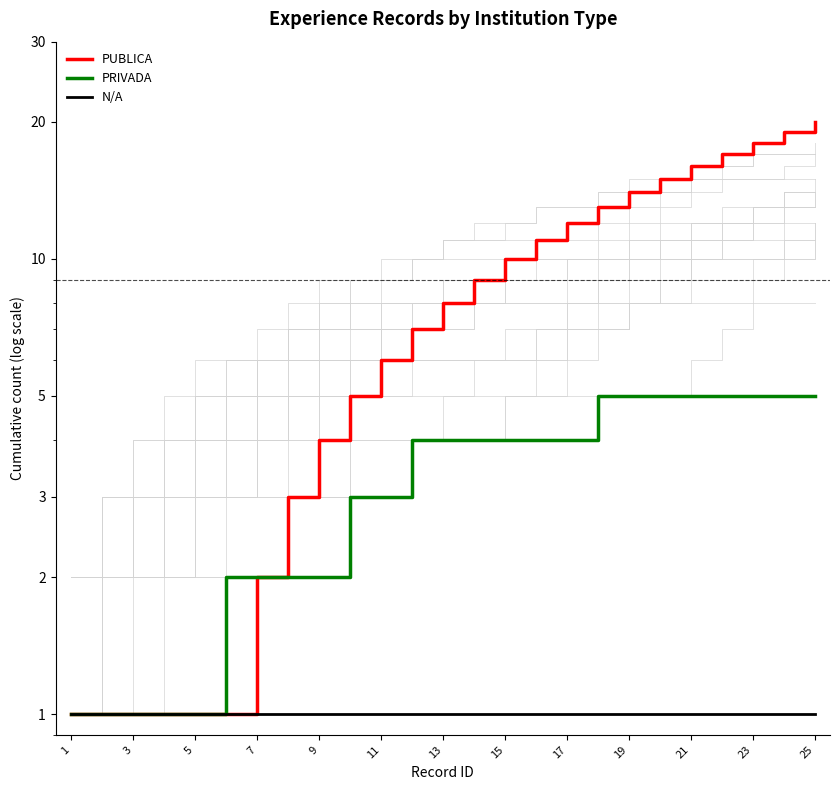

How many data points does each series have?

25